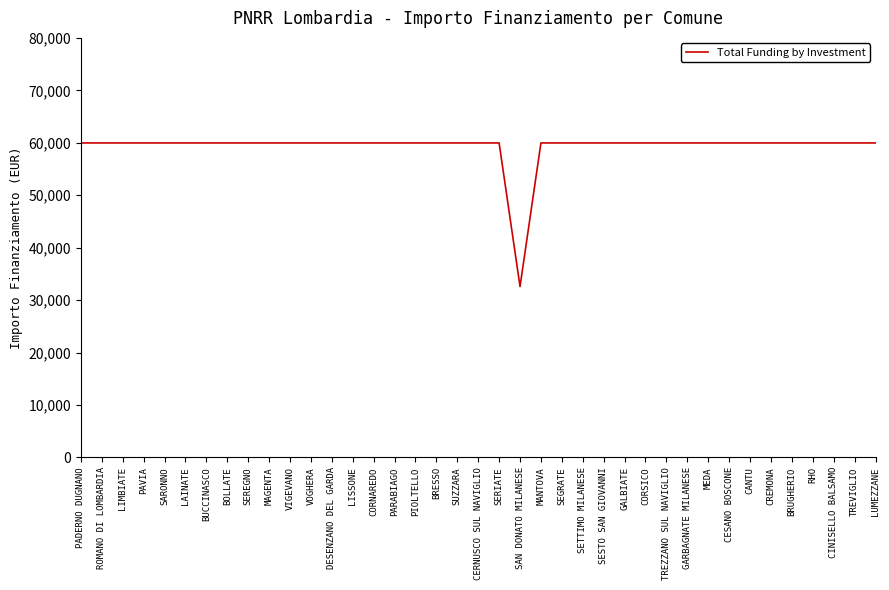

What is the sum of all values?

2311297